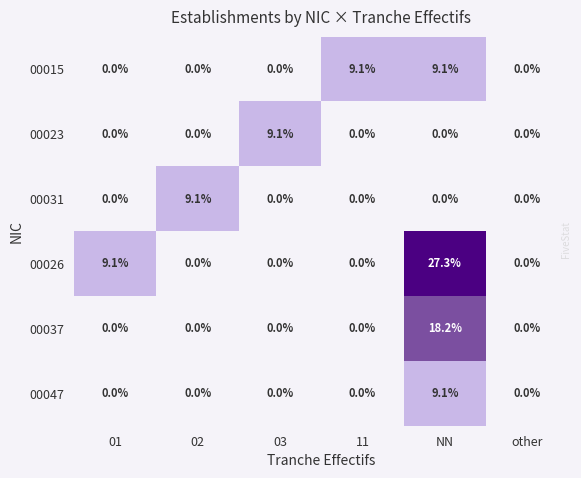

Which series has the largest total across all categories?

00026